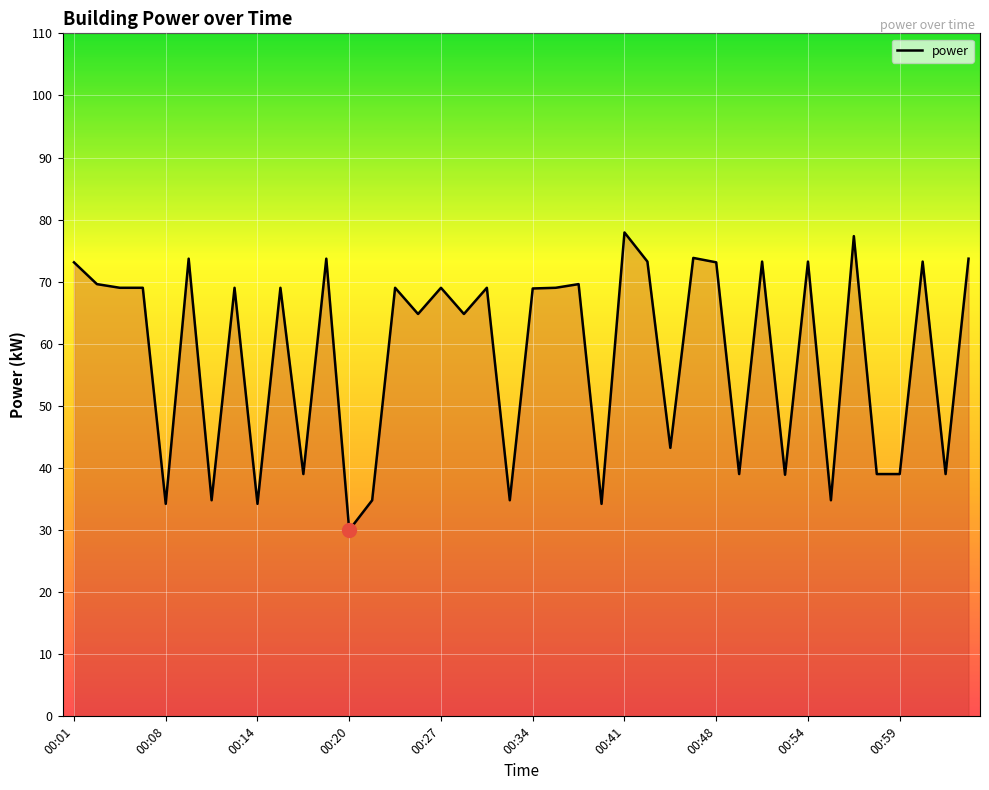

How many lines are shown in the chart?

1